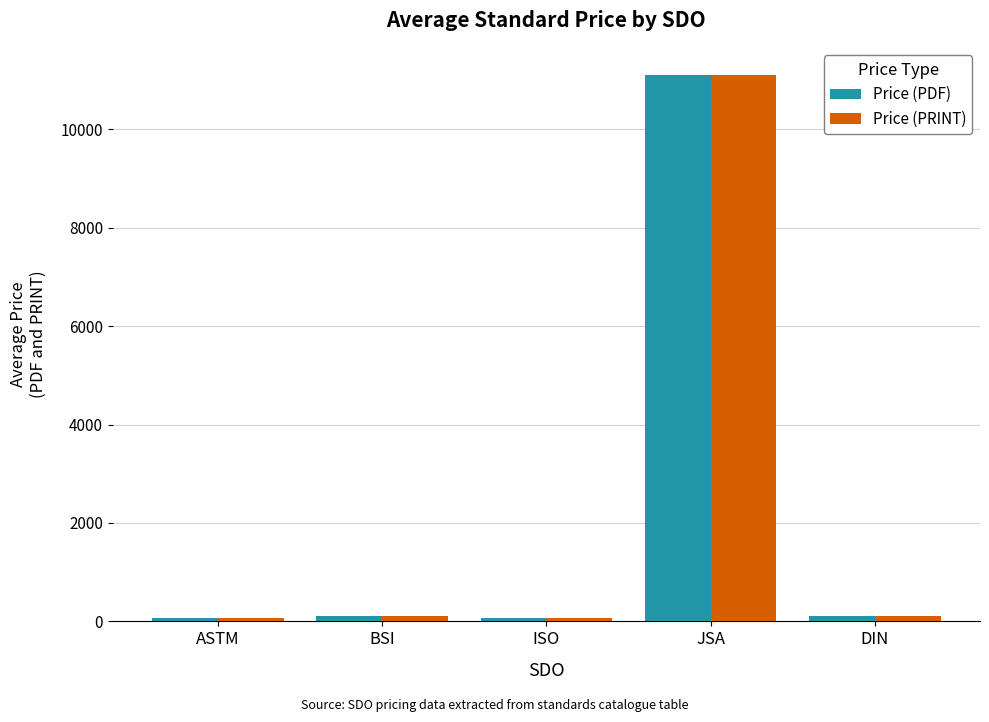

What is the maximum value for Price (PDF)?

11100.0